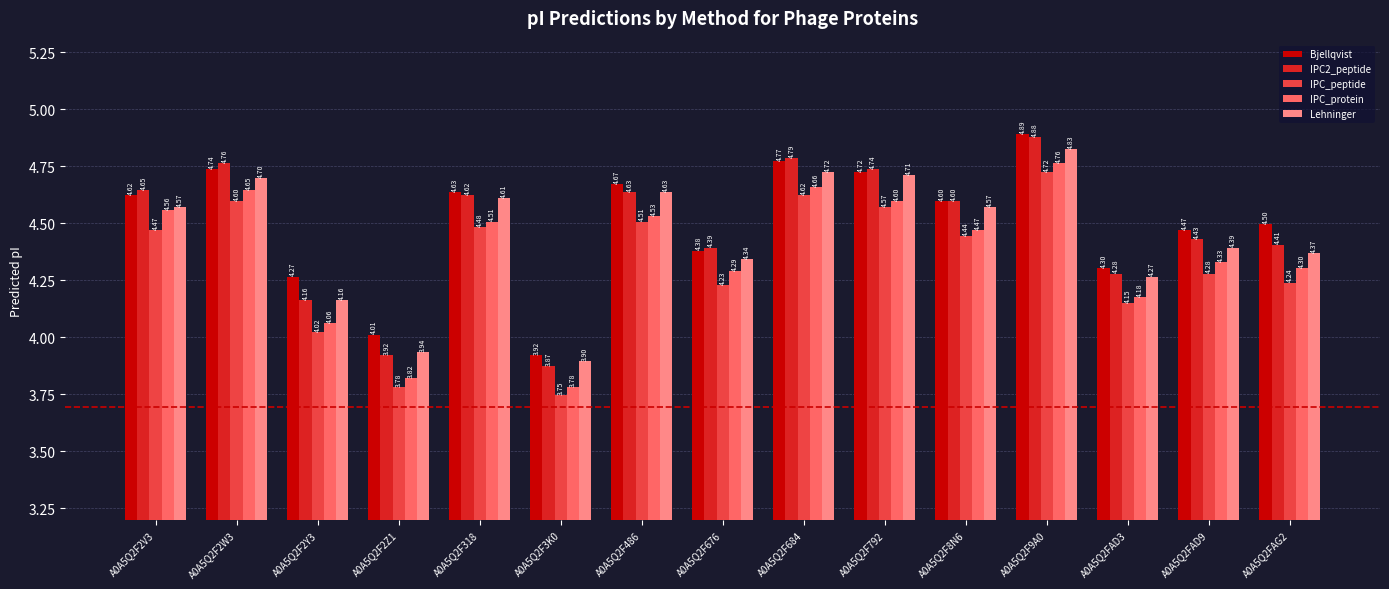

List the labels in order of IPC_peptide value, smallest first.

A0A5Q2F3K0, A0A5Q2F2Z1, A0A5Q2F2Y3, A0A5Q2FAD3, A0A5Q2F676, A0A5Q2FAG2, A0A5Q2FAD9, A0A5Q2F8N6, A0A5Q2F2V3, A0A5Q2F318, A0A5Q2F486, A0A5Q2F792, A0A5Q2F2W3, A0A5Q2F684, A0A5Q2F9A0